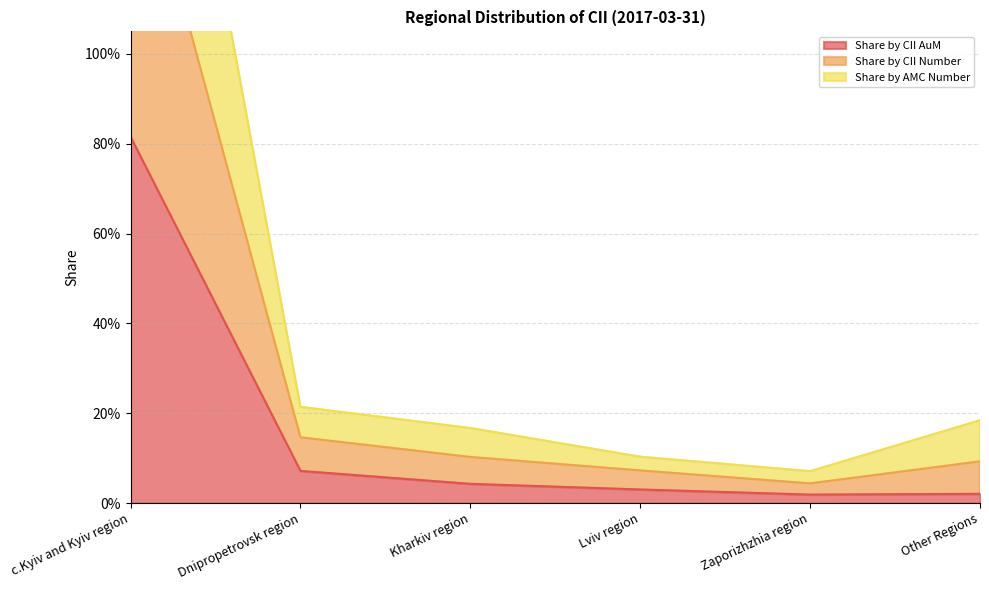

True or false: Share by CII AuM and Share by AMC Number cross at least once.

False